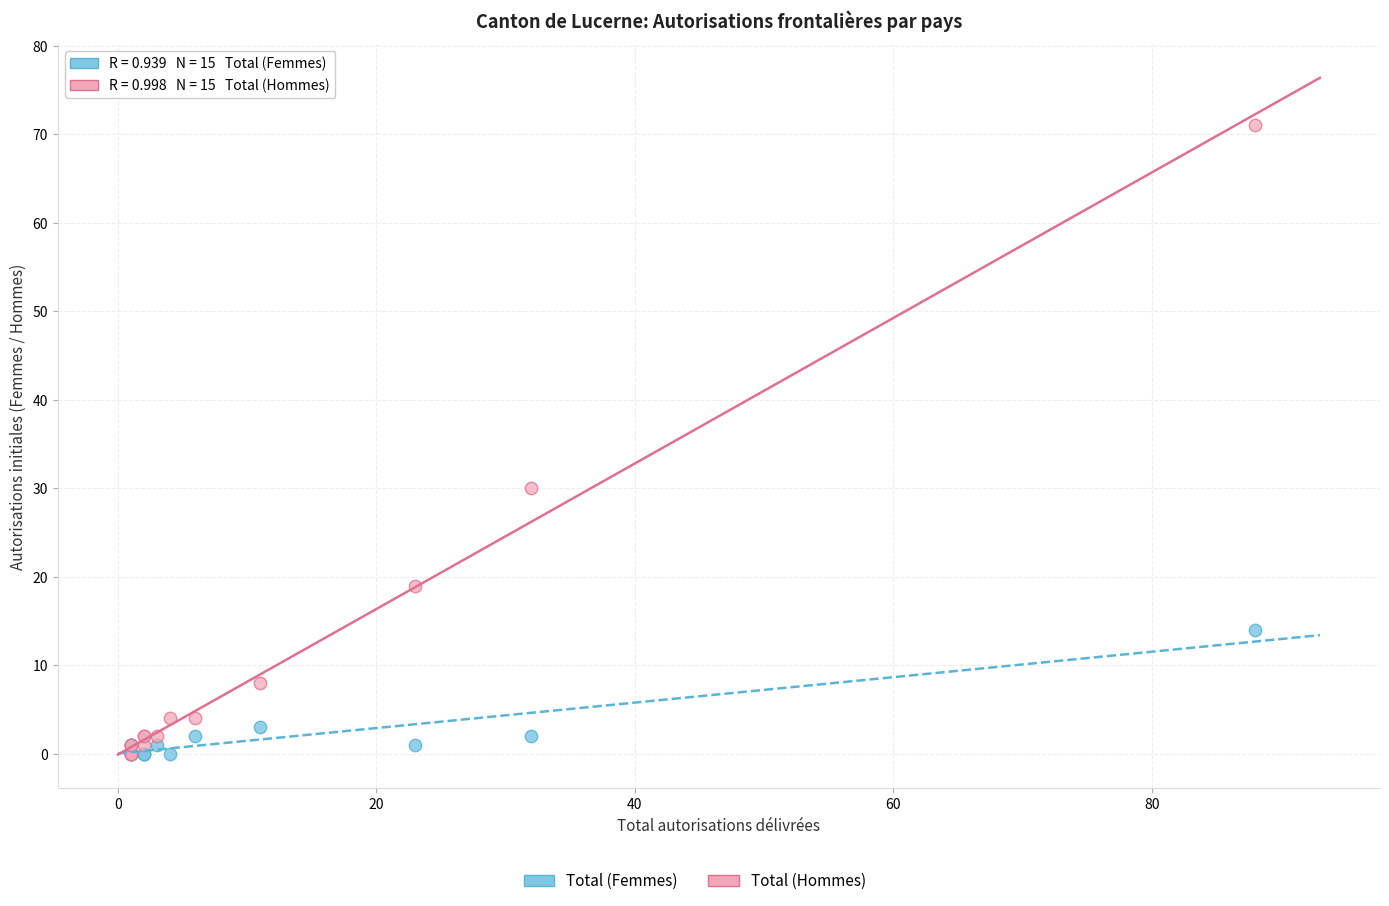

In the Total (Hommes) series, what Y value is closest to 35?

30